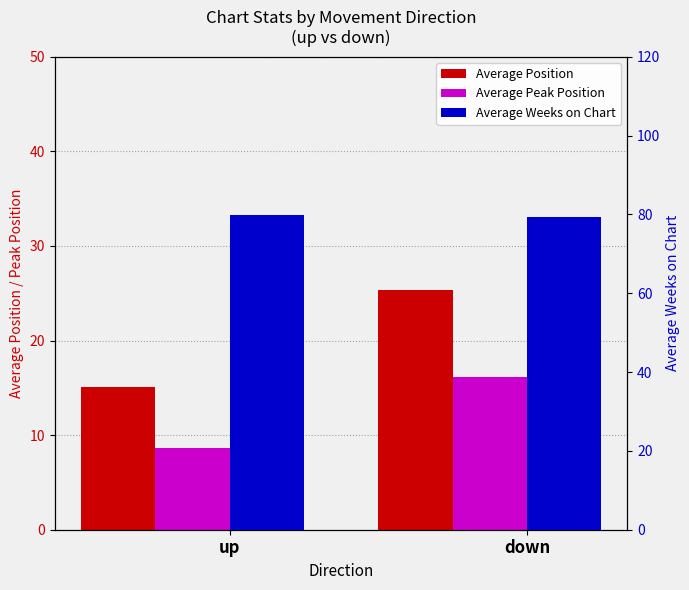

What is the sum of all Average Peak Position values?

24.9